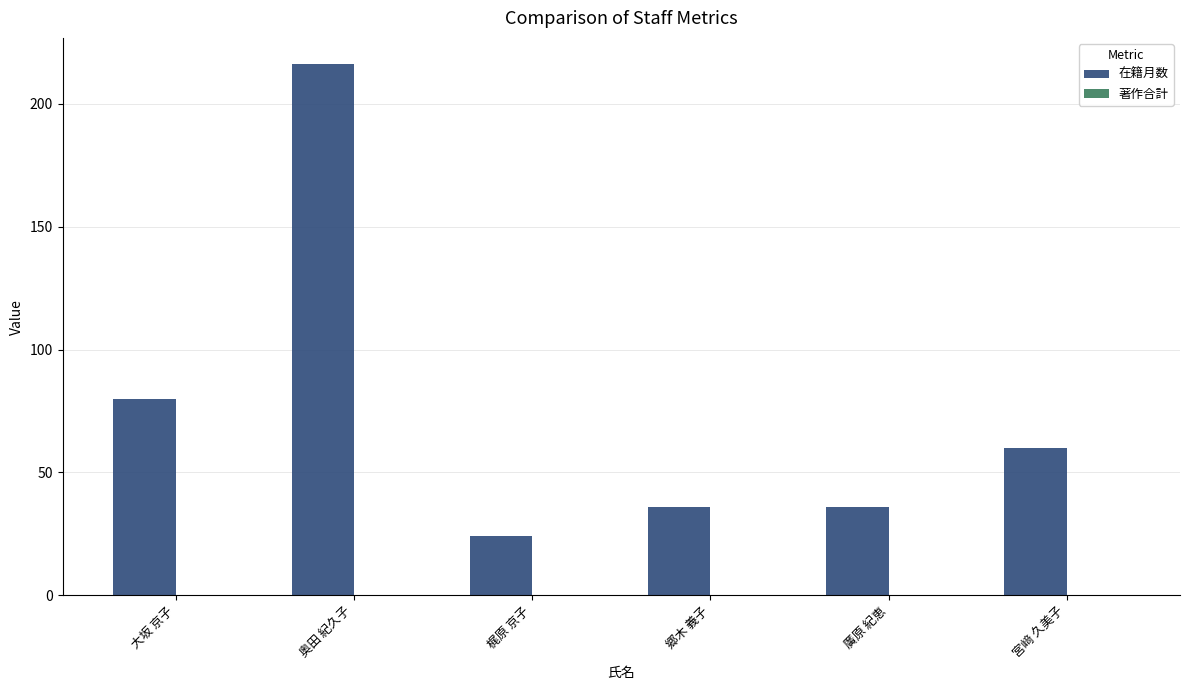

What is the difference between the values at 宮﨑 久美子 and 奥田 紀久子?

156